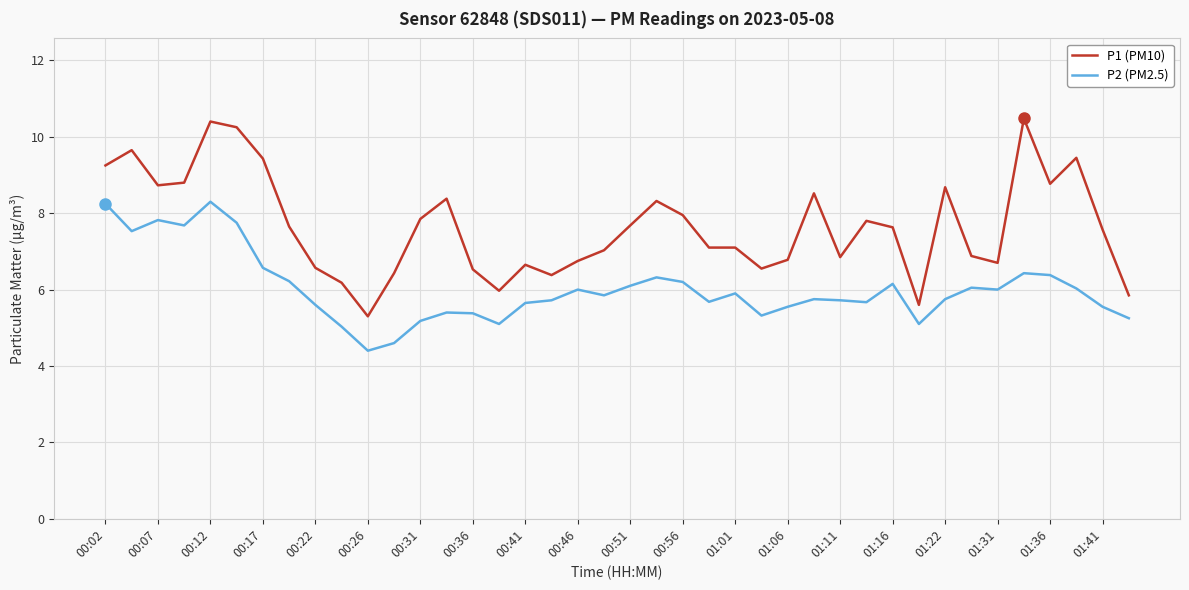

True or false: P2 (PM2.5) and P1 (PM10) intersect in this chart.

False